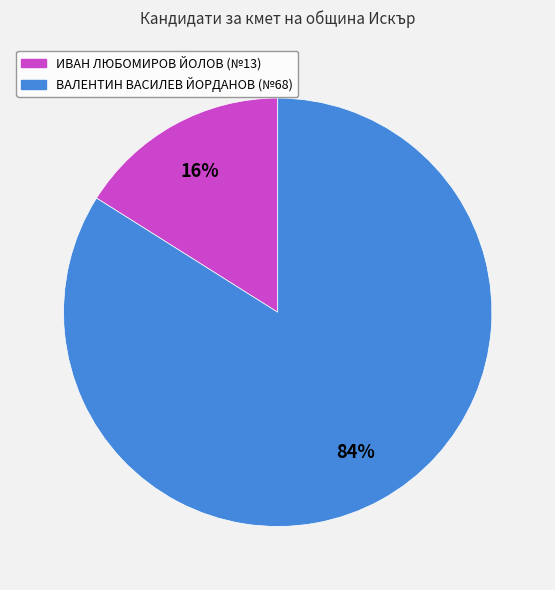

How many slices are in this pie chart?

2